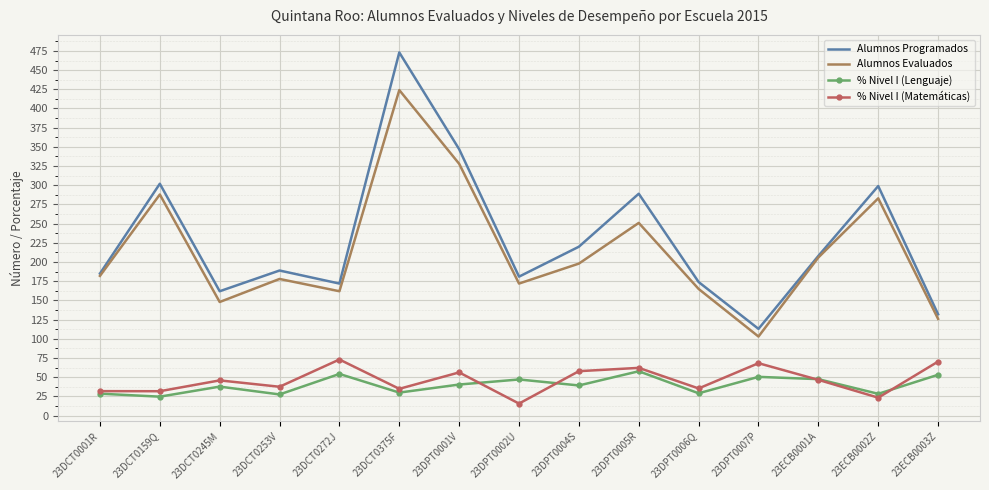

True or false: Alumnos Programados and % Nivel I (Lenguaje) cross at least once.

False